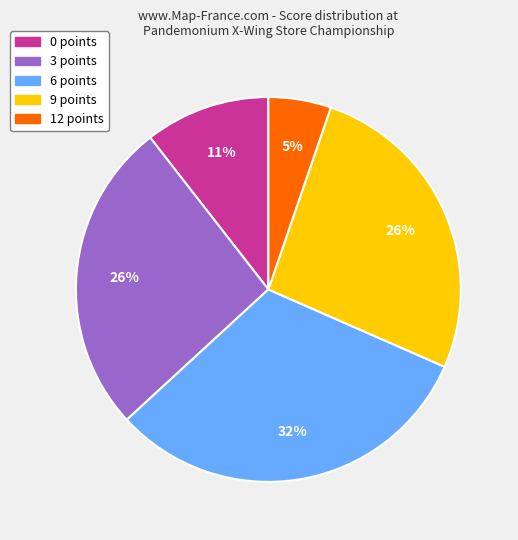

Which has a higher value, 6 points or 9 points?

6 points